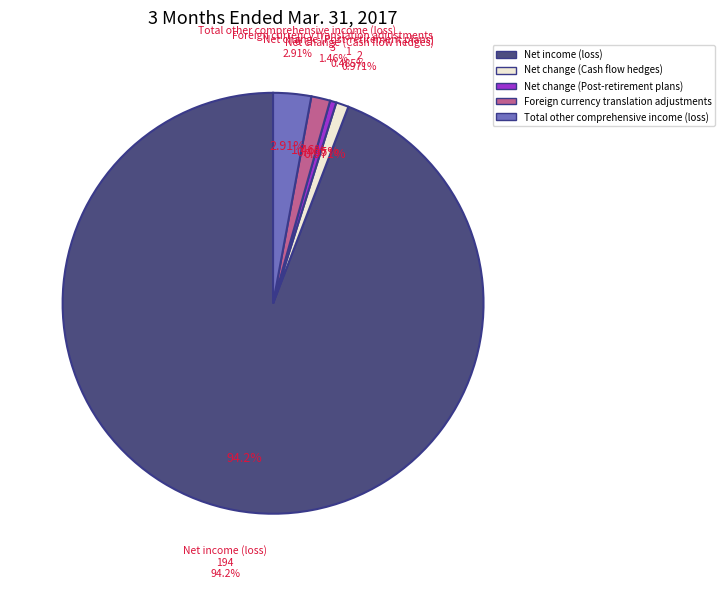

Is Total other comprehensive income (loss) the majority of the pie?

No